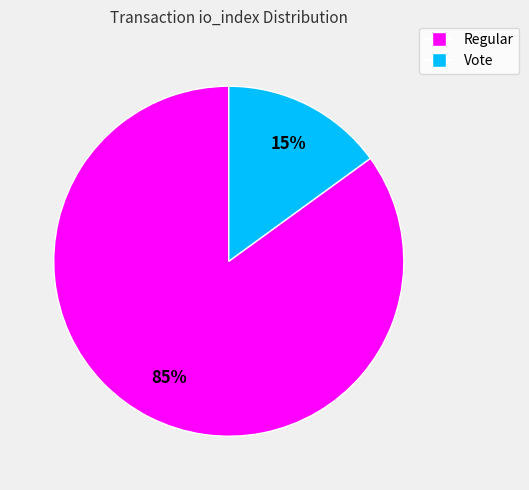

To the nearest percent, what is the difference between the largest and smallest slice percentages?

70%